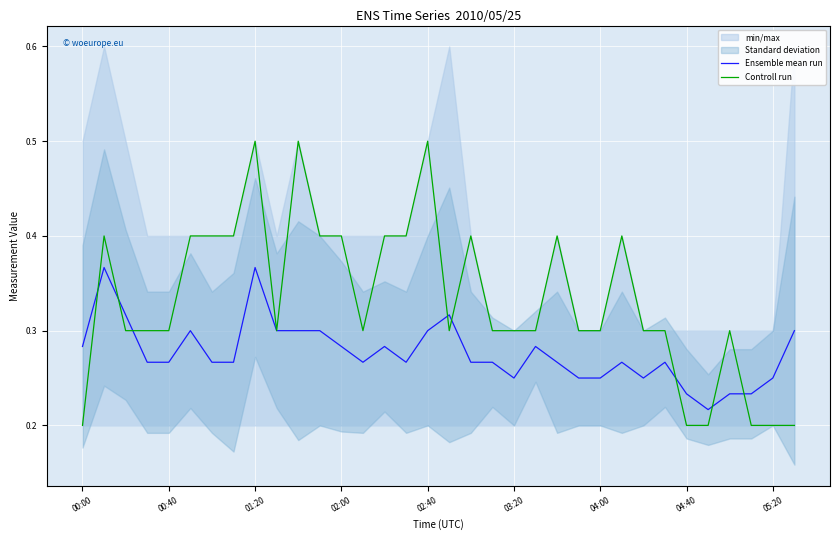

Which series has the largest total across all categories?

Controll run